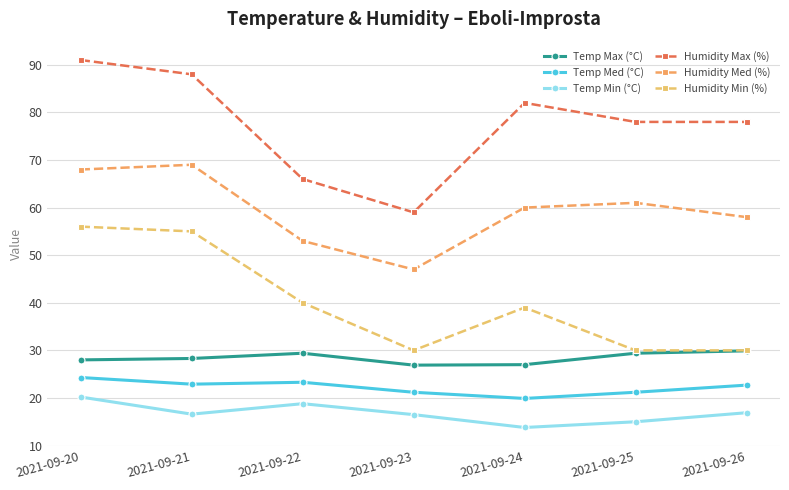

Does the chart display data point markers on the line(s)?

Yes